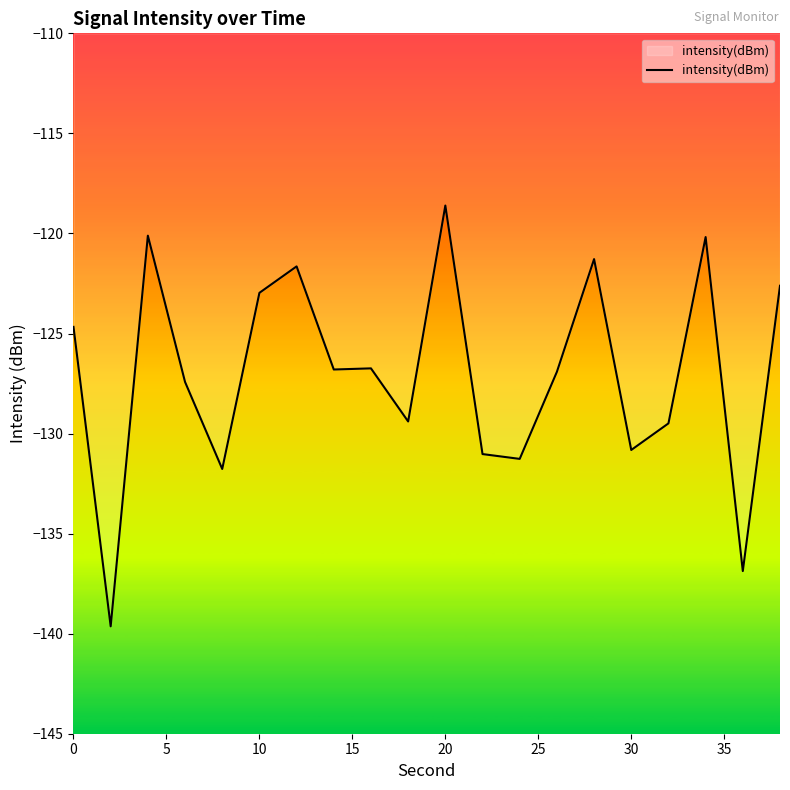

What is the difference between the maximum and minimum values?

21.0